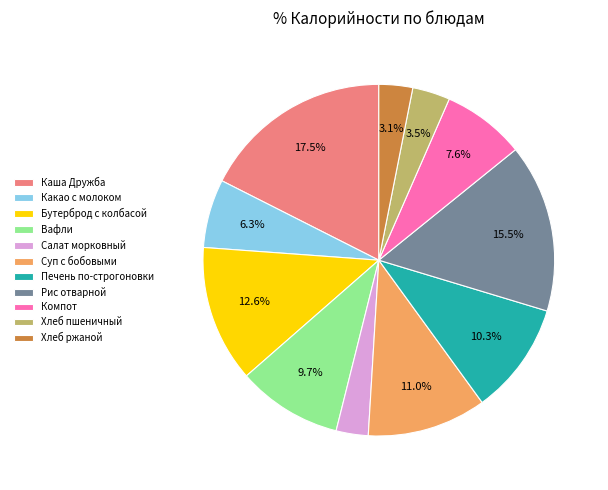

Does any single category account for the majority?

No